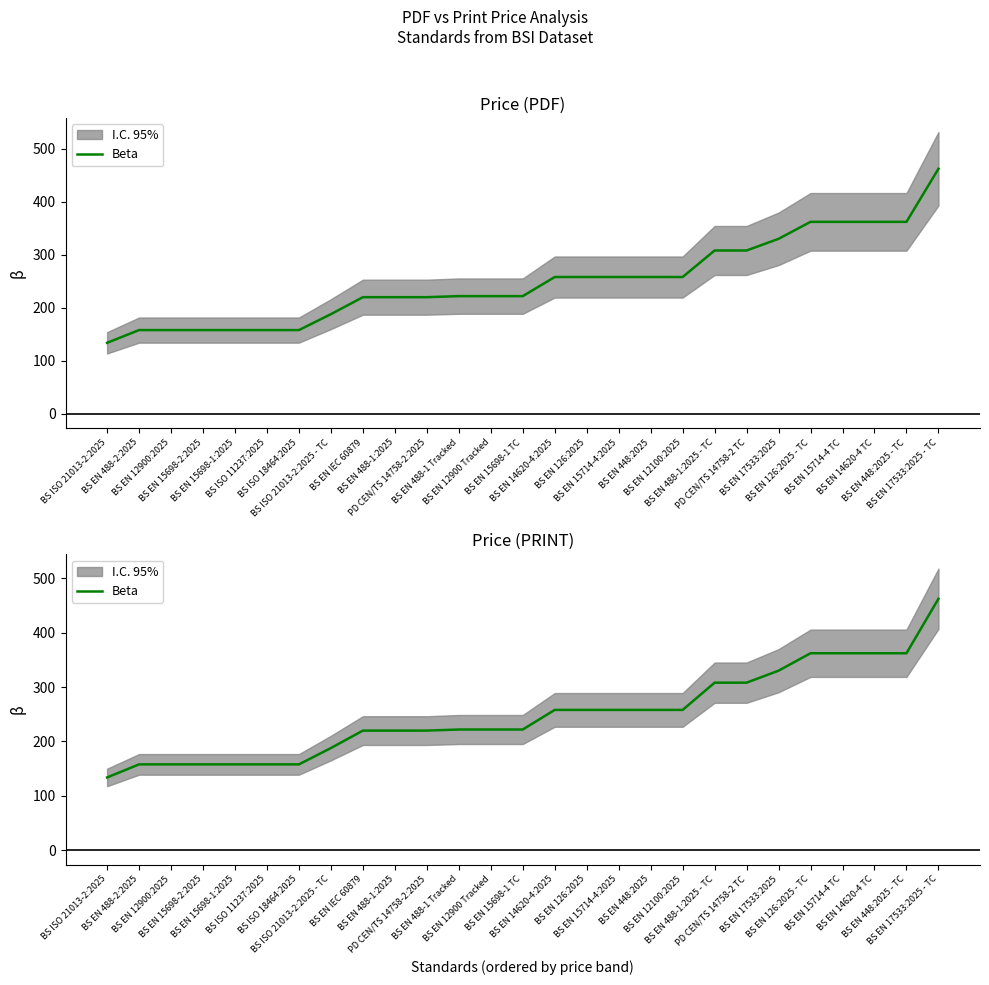

The chart shows a value of 222 at BS EN 15698-1 TC. True or false?

True